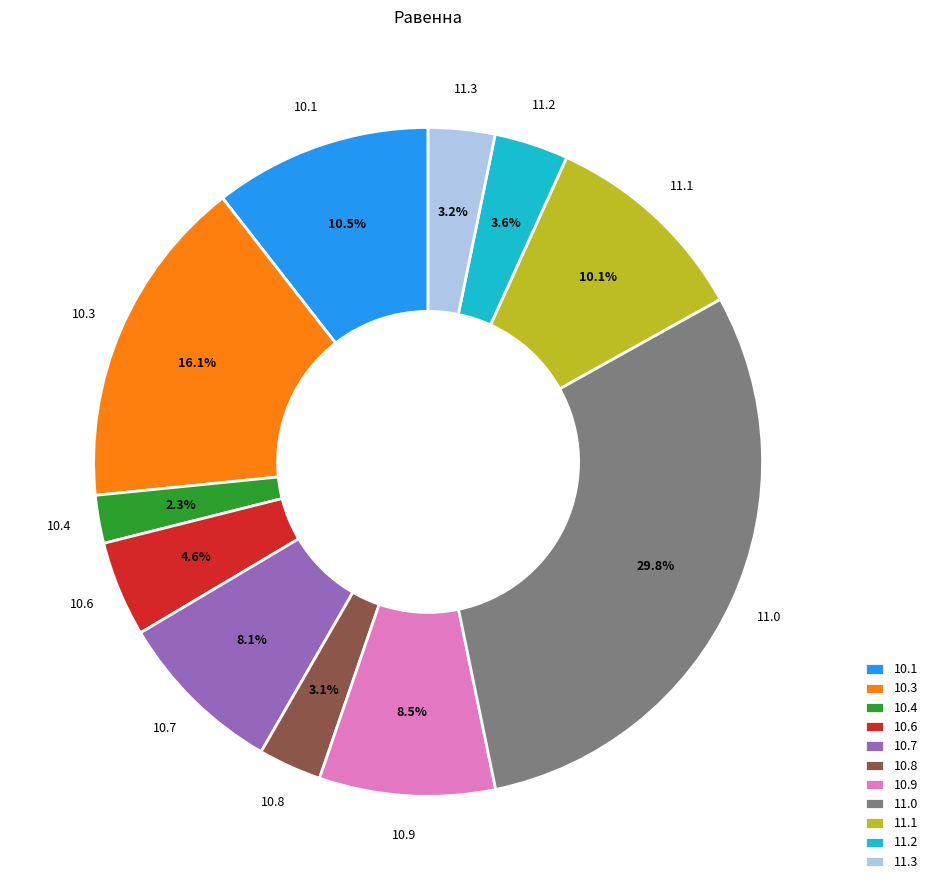

How many slices are in this pie chart?

11